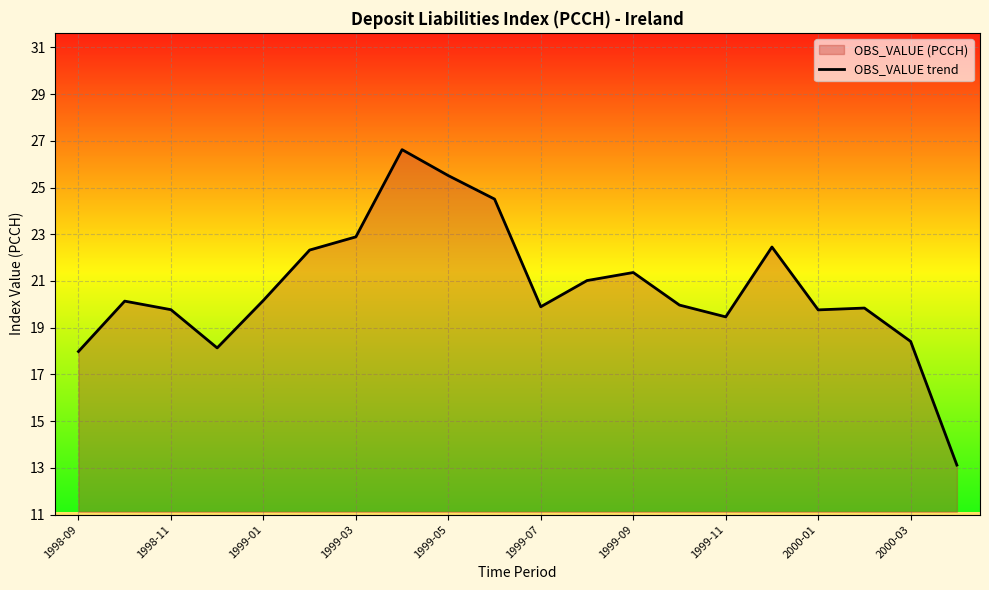

Between 1999-03 and 2000-03, which is larger?

1999-03